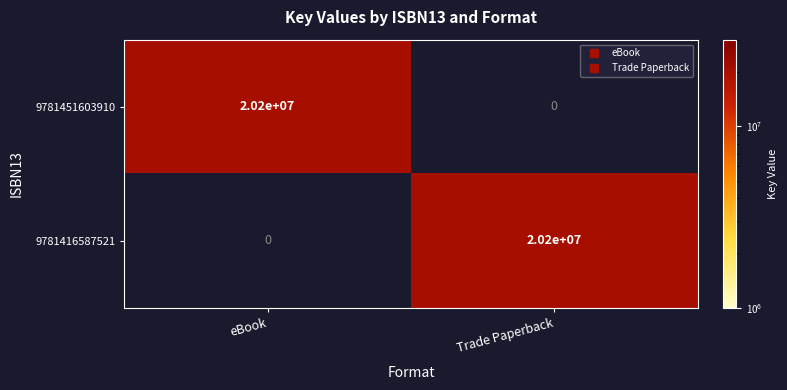

Reading left to right, what are all the values shown in this chart?

9781451603910: eBook=20200000	Trade Paperback=0
9781416587521: eBook=0	Trade Paperback=20200000